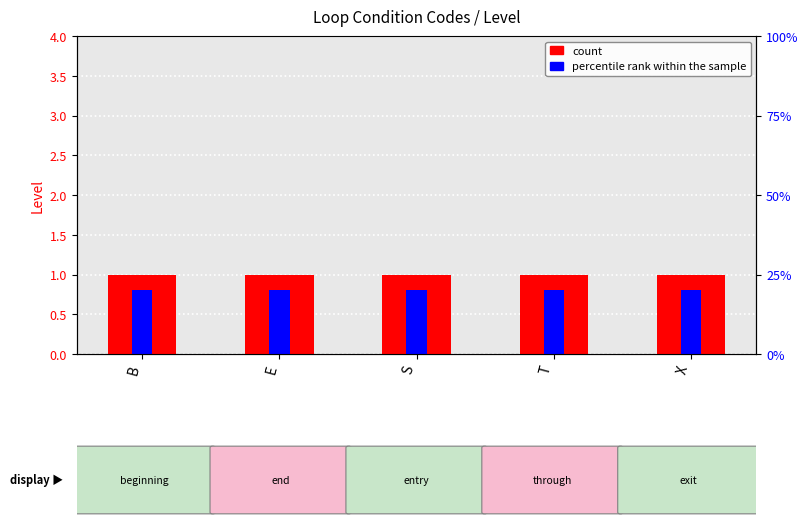

At which category does the chart reach its peak across all series?

B